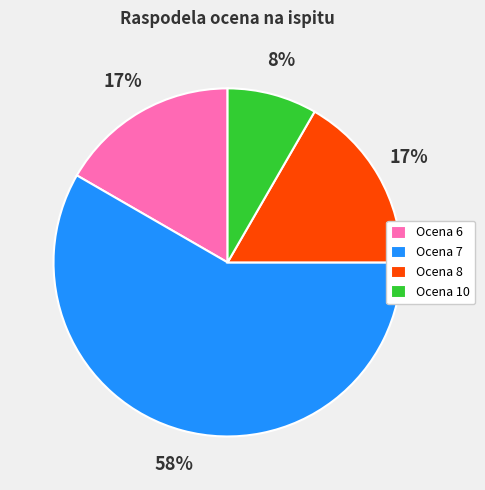

Which has a higher value, Ocena 7 or Ocena 8?

Ocena 7